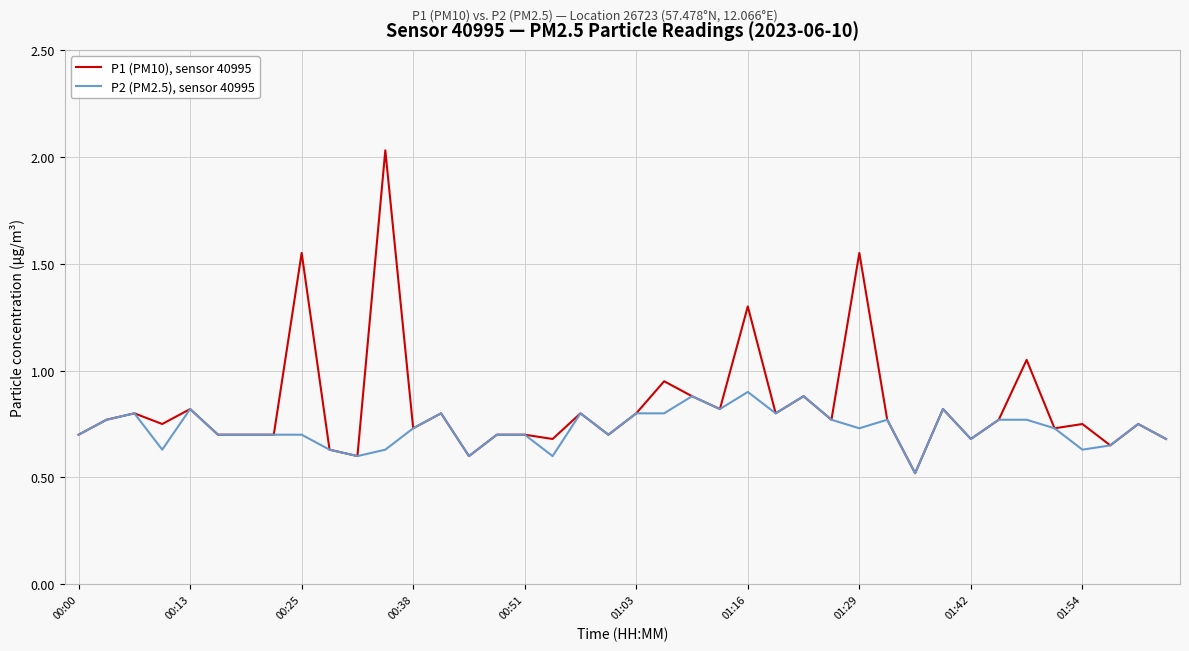

What is the sum of all P1 (PM10), sensor 40995 values?

33.4